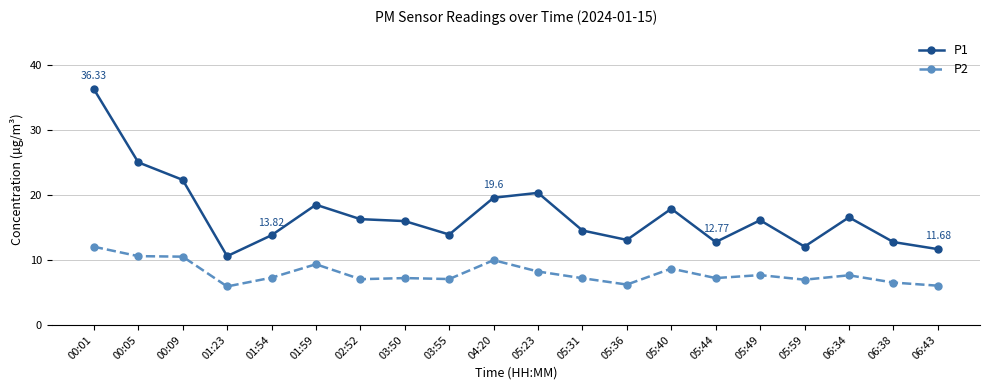

True or false: P2 and P1 intersect in this chart.

False